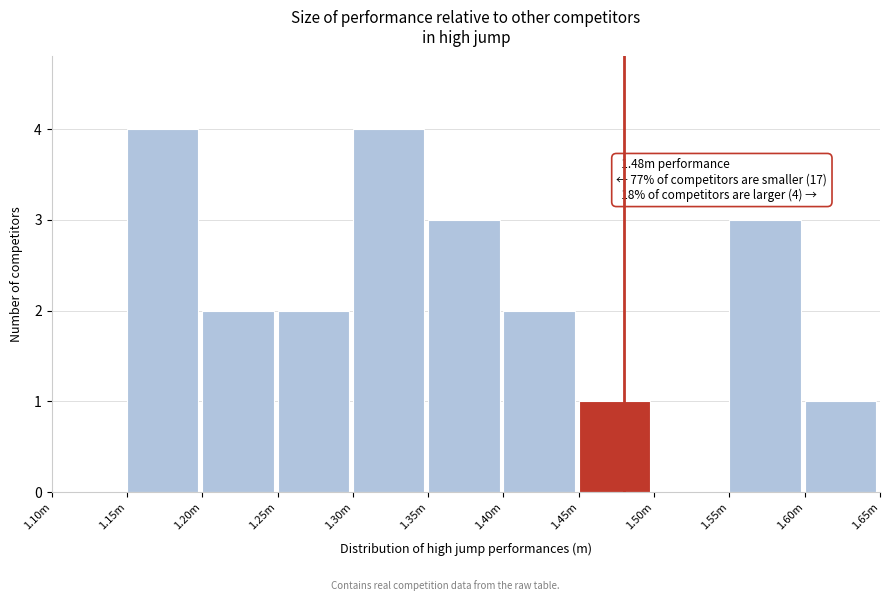

Reading left to right, extract all data points from this chart.

1.10m=0	1.15m=4	1.20m=2	1.25m=2	1.30m=4	1.35m=3	1.40m=2	1.45m=1	1.50m=0	1.55m=3	1.60m=1